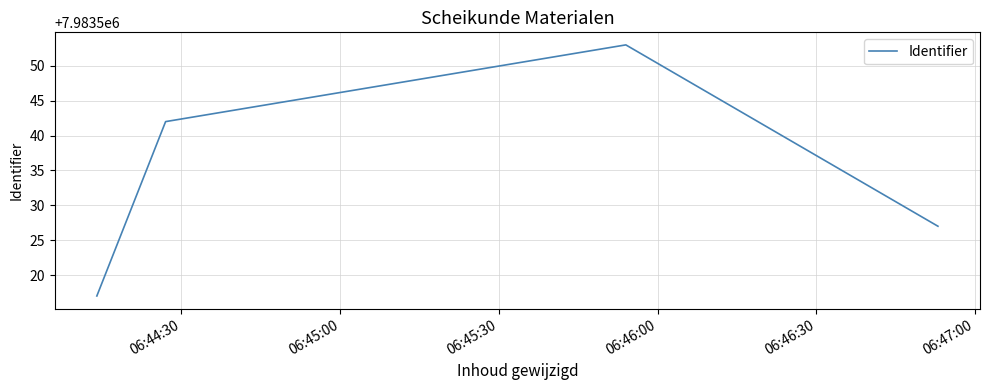

How many lines are shown in the chart?

1